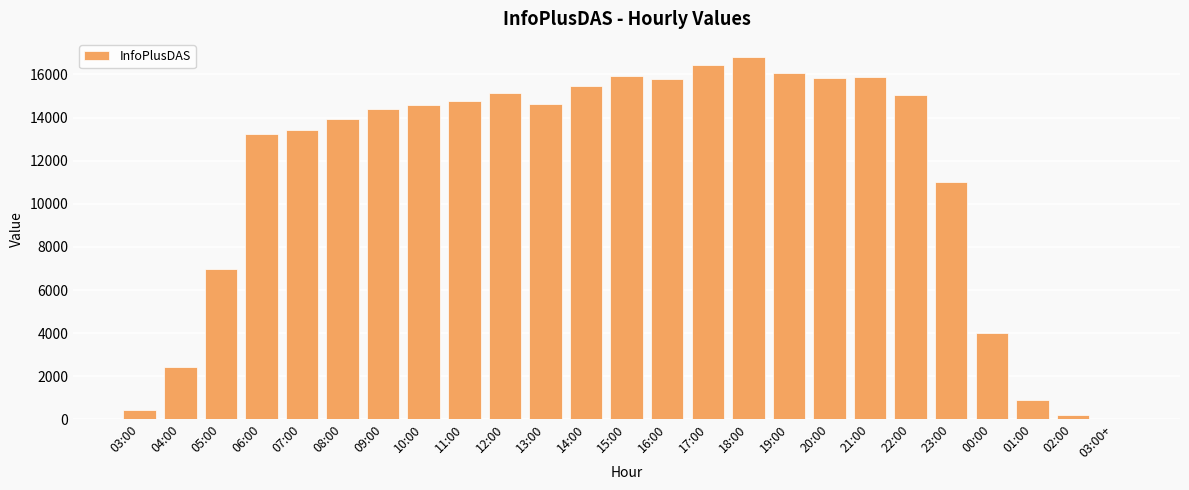

What is the average value?

11329